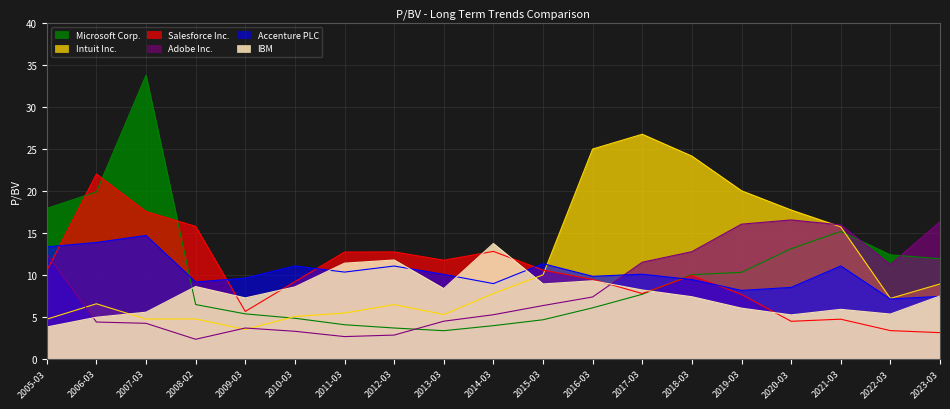

True or false: Adobe Inc. has a value of 2.3 at 2008-02.

True